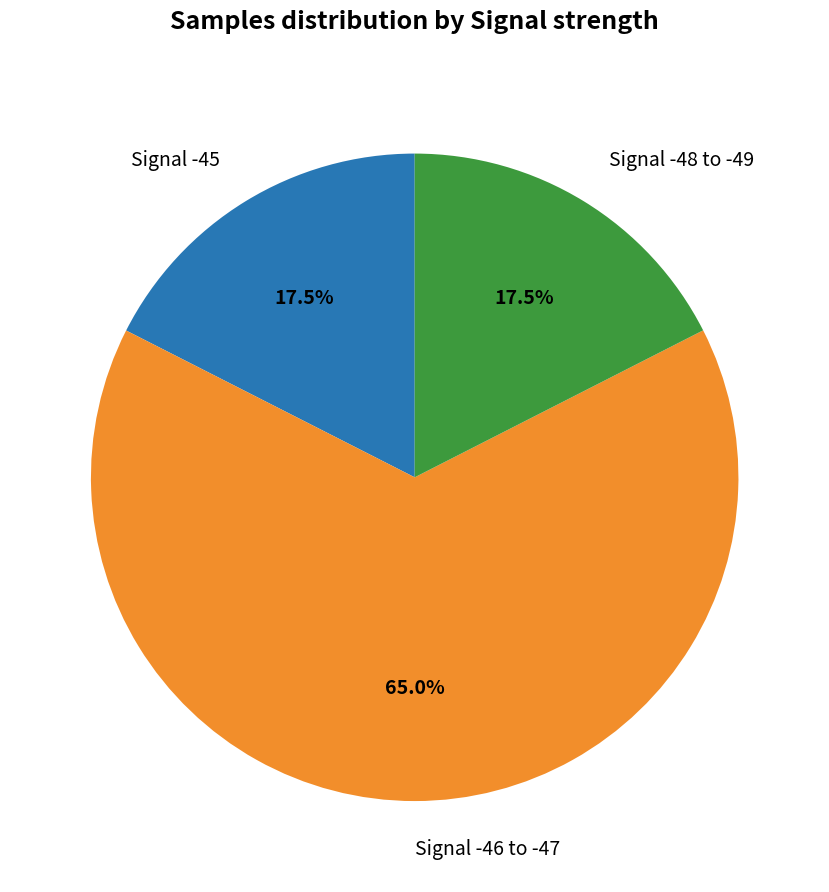

Does any single category account for the majority?

Yes